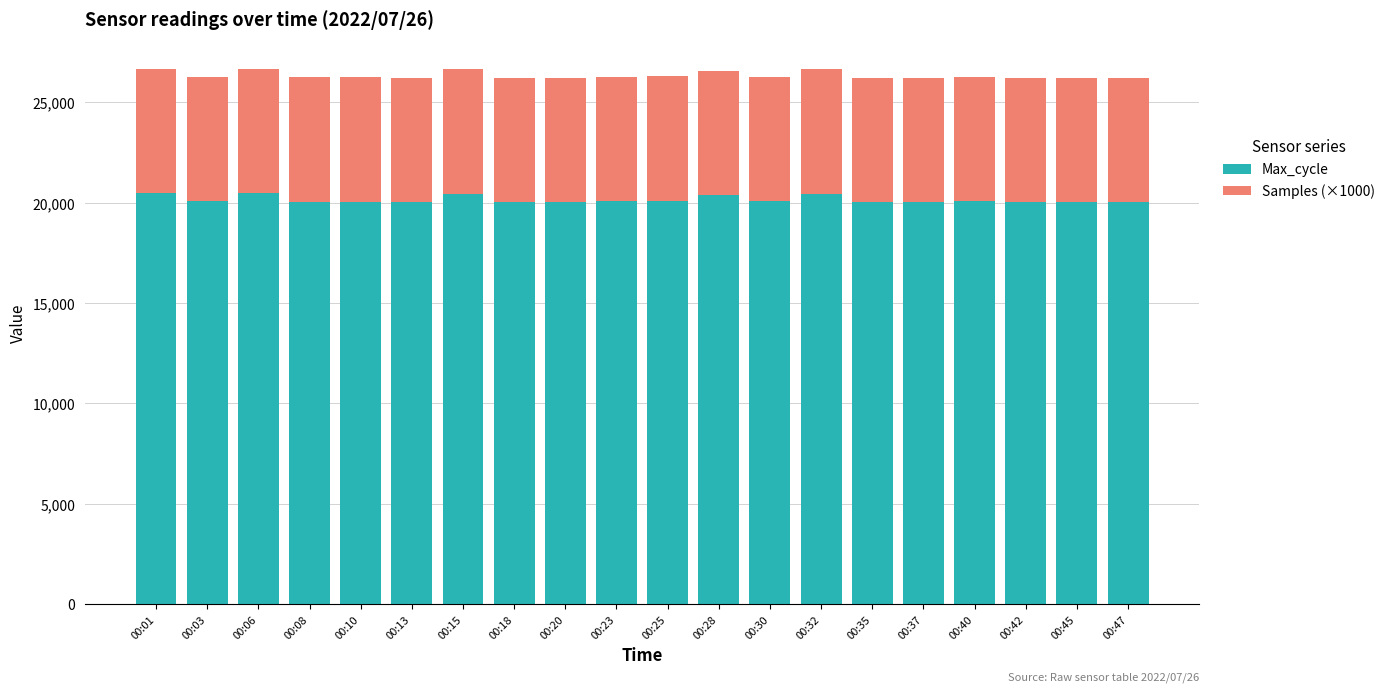

How many bars are there in total?

20